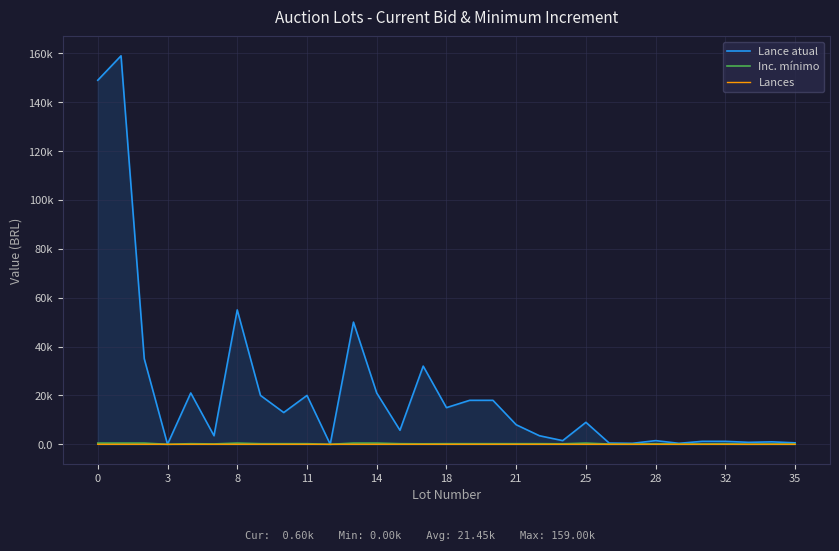

True or false: Lance atual has more than 0 interior local peaks.

True